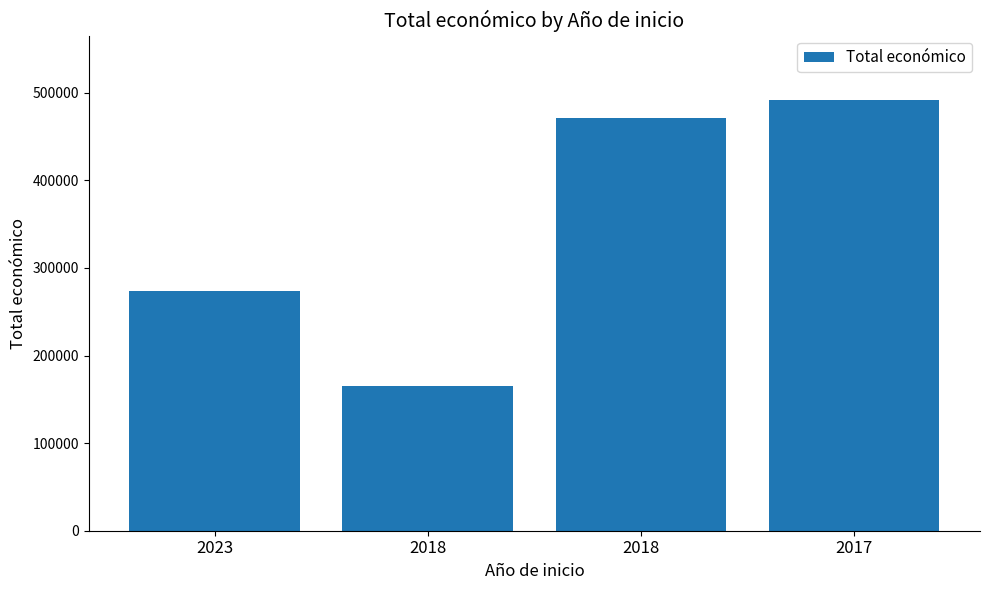

List the labels in order of value, smallest first.

2018, 2023, 2018, 2017